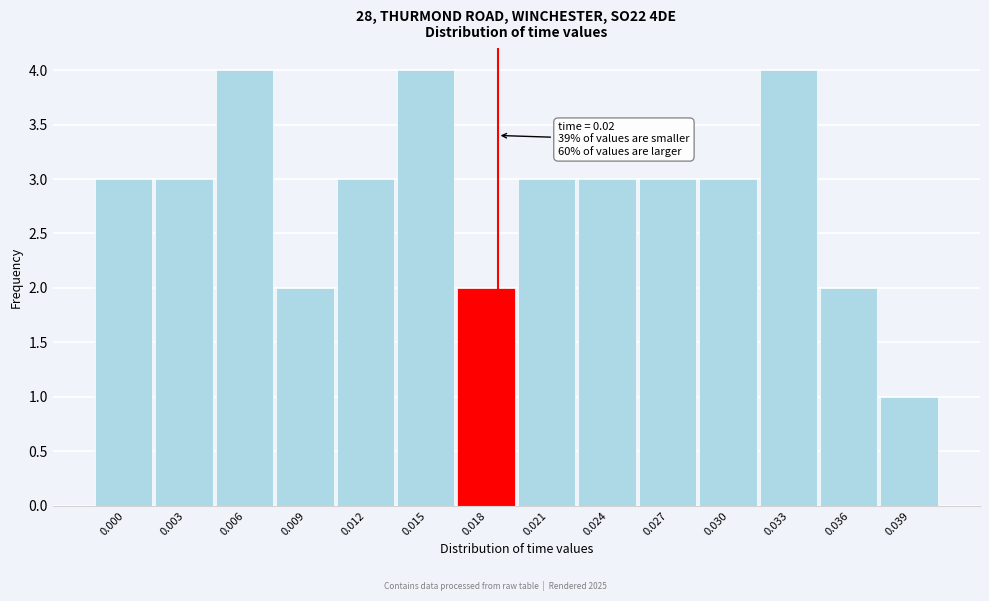

Reading left to right, transcribe all the data shown in this chart.

0.000=3	0.003=3	0.006=4	0.009=2	0.012=3	0.015=4	0.018=2	0.021=3	0.024=3	0.027=3	0.030=3	0.033=4	0.036=2	0.039=1